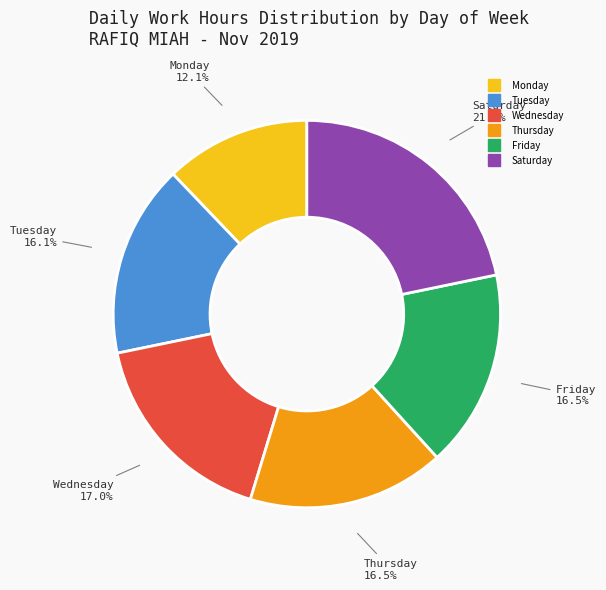

Does any single category account for the majority?

No